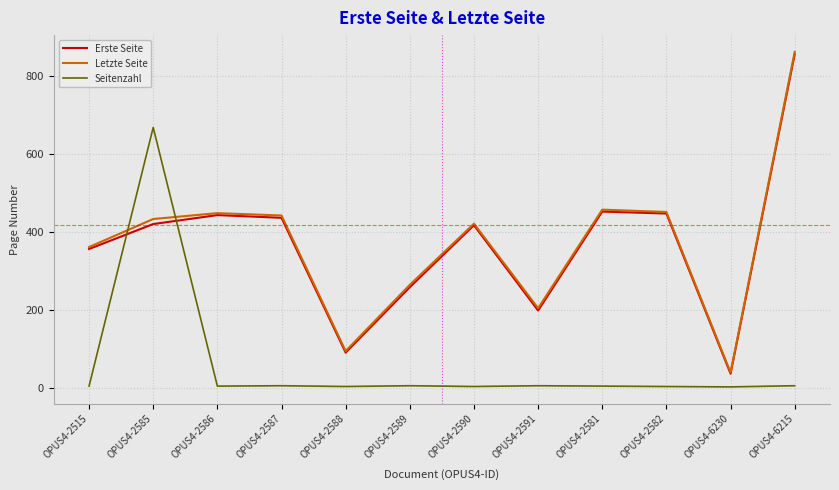

What are all the series names shown in the legend?

Erste Seite, Letzte Seite, Seitenzahl